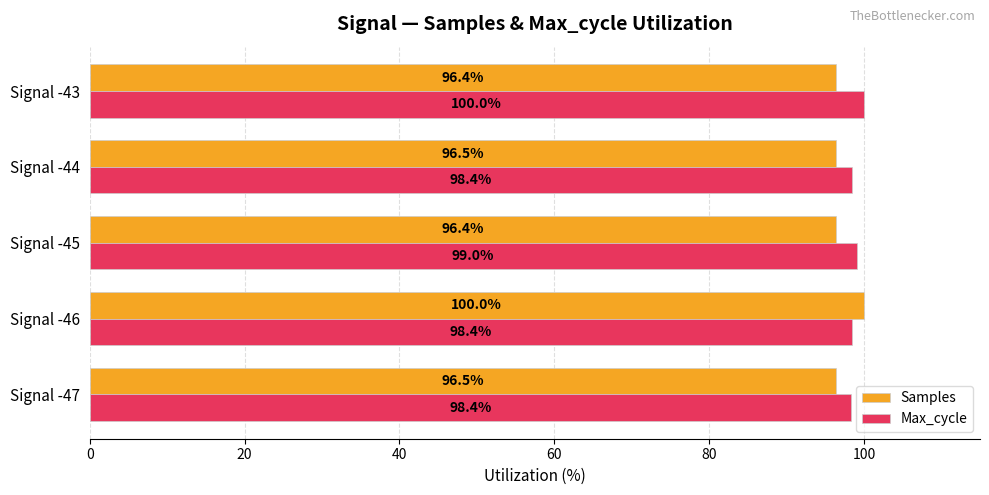

How many Samples values are between 96 and 97?

4